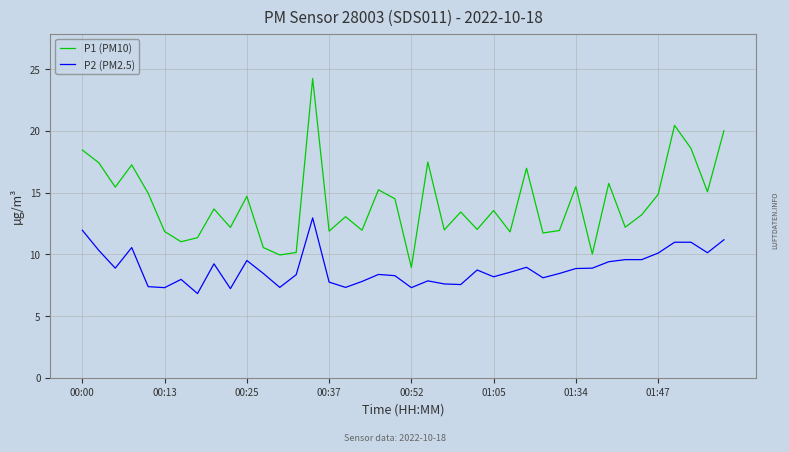

What is the minimum value shown in the chart?

6.8